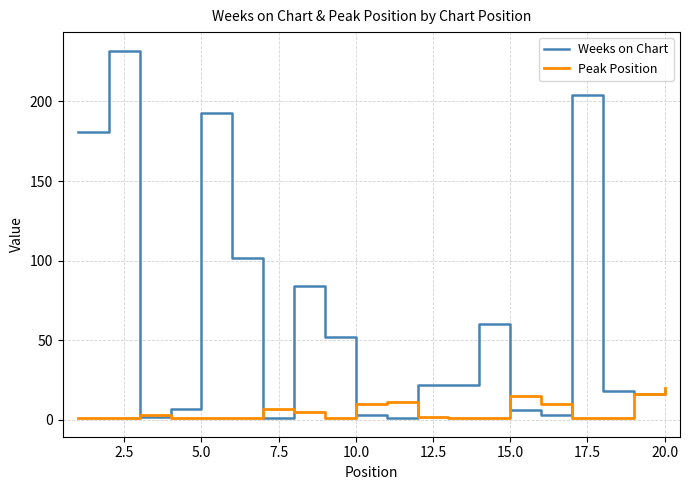

How many lines are shown in the chart?

2